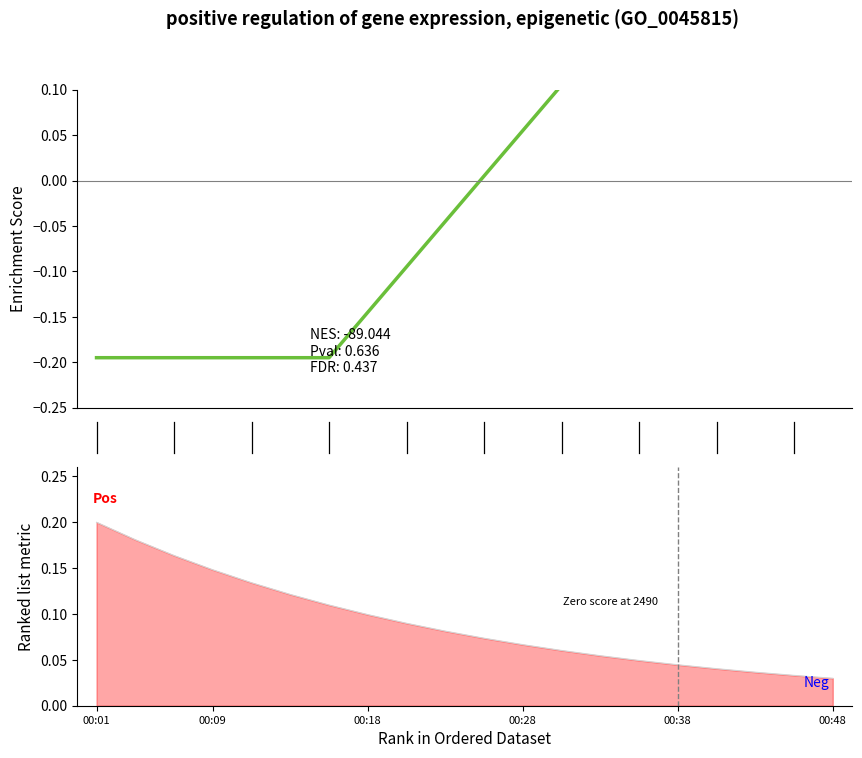

How many data points does each series have?

20